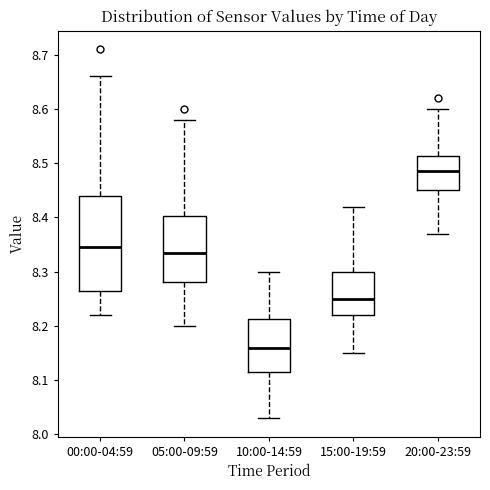

Reading left to right, transcribe this box plot: for each box, give where its median line is, the range the box spans, and where its two whiskers end, as read against the y-axis. The values are not printed on the chart, so give them approximately, as read against the axis.

00:00-04:59: median 8.35, box 8.27 to 8.44, whiskers 8.22 to 8.66
05:00-09:59: median 8.34, box 8.28 to 8.40, whiskers 8.20 to 8.58
10:00-14:59: median 8.16, box 8.12 to 8.21, whiskers 8.03 to 8.30
15:00-19:59: median 8.25, box 8.22 to 8.30, whiskers 8.15 to 8.42
20:00-23:59: median 8.49, box 8.45 to 8.51, whiskers 8.37 to 8.60